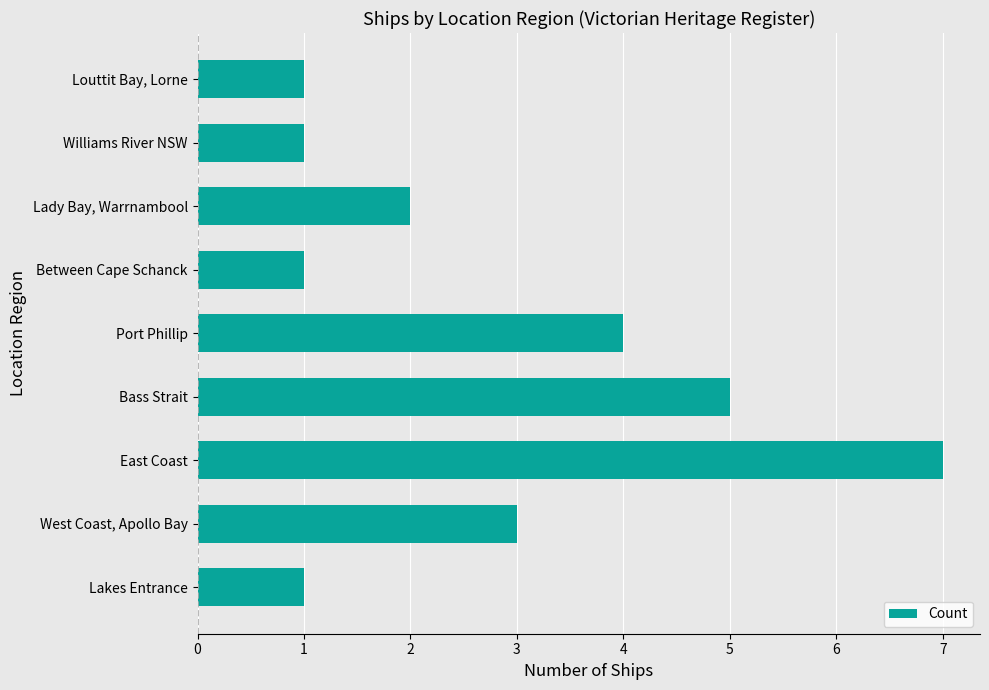

Is it true that the value at East Coast is 7?

True